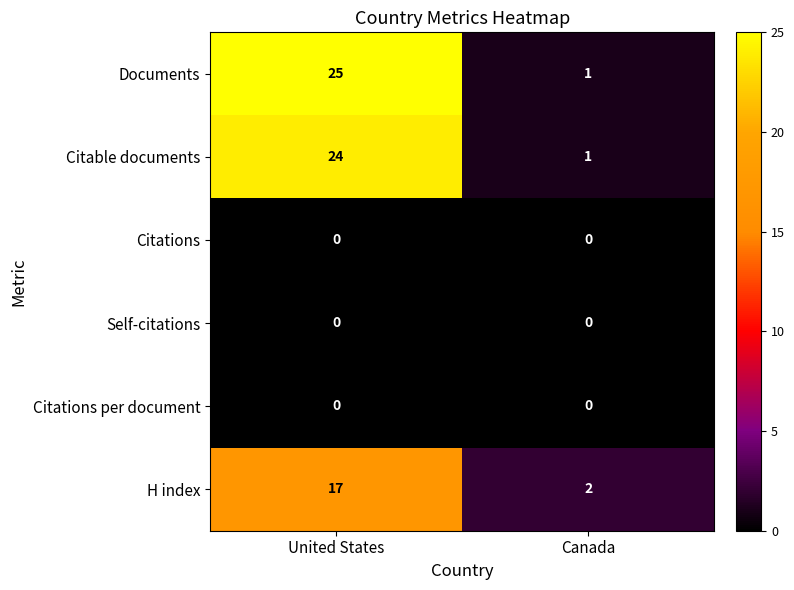

Reading left to right, list all the values displayed in this chart.

Documents: United States=25	Canada=1
Citable documents: United States=24	Canada=1
Citations: United States=0	Canada=0
Self-citations: United States=0	Canada=0
Citations per document: United States=0	Canada=0
H index: United States=17	Canada=2